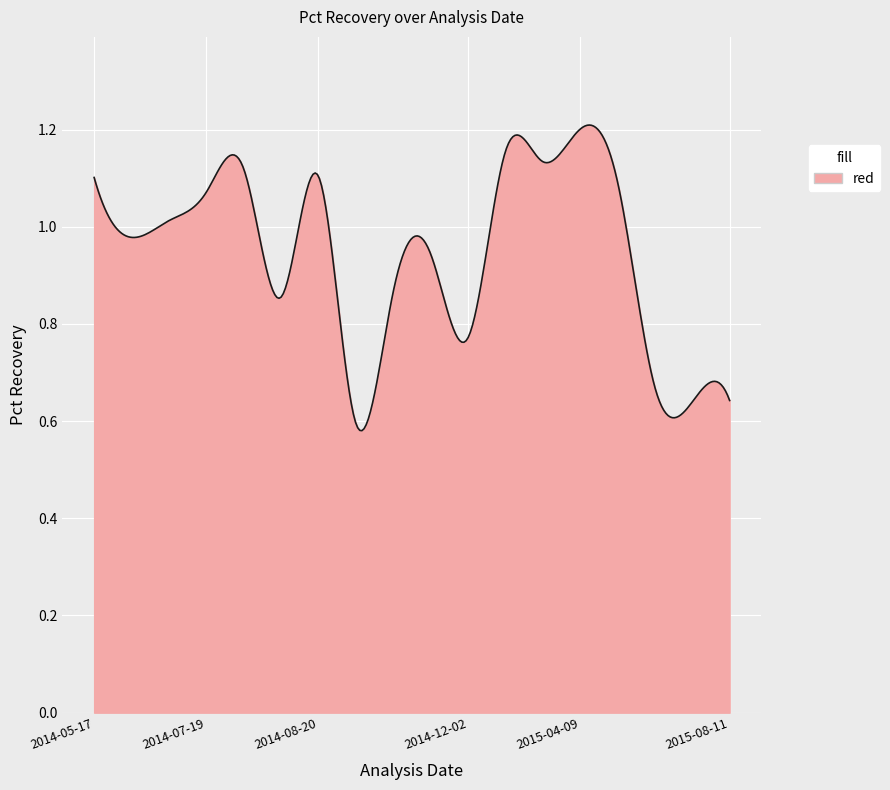

Does the chart have visible grid lines?

Yes